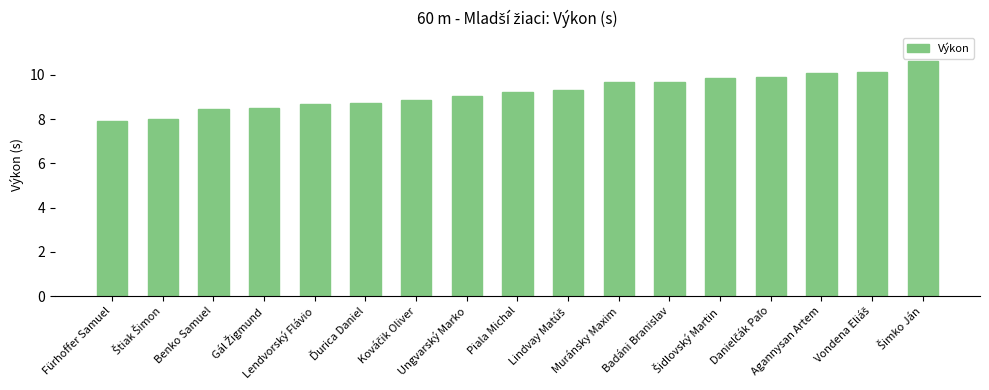

Count the number of categories in the chart.

17